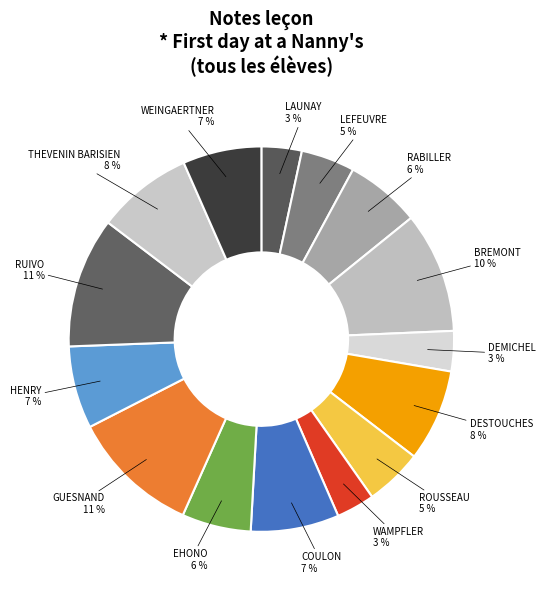

Does ROUSSEAU account for over 50% of the chart?

No